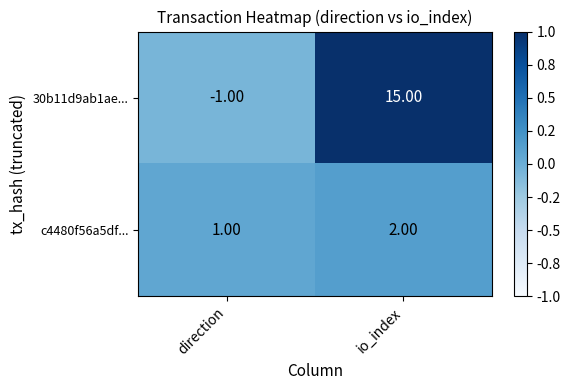

Count the number of data series in this chart.

2